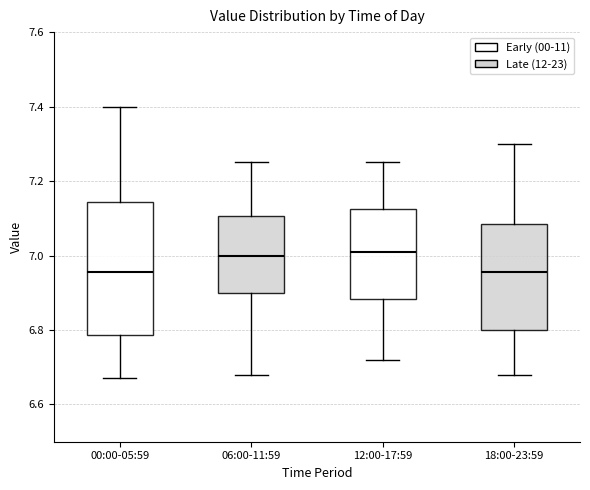

Comparing the boxes themselves (not the whiskers), which one is the tallest?

00:00-05:59